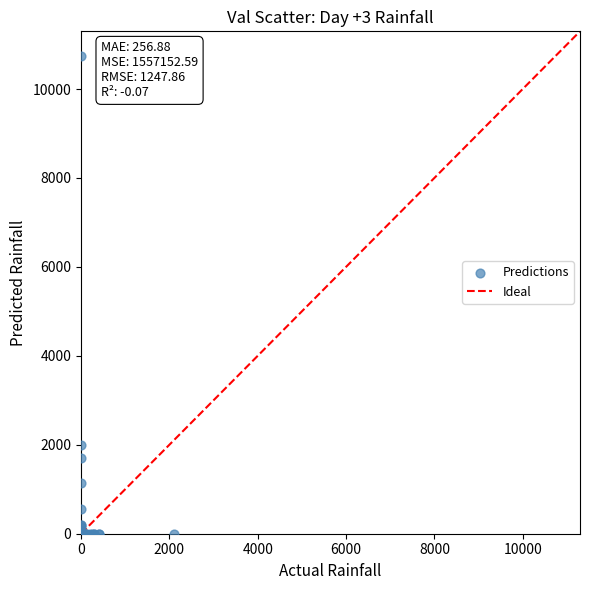

What Y value in the scatter plot is closest to 5375?

2000